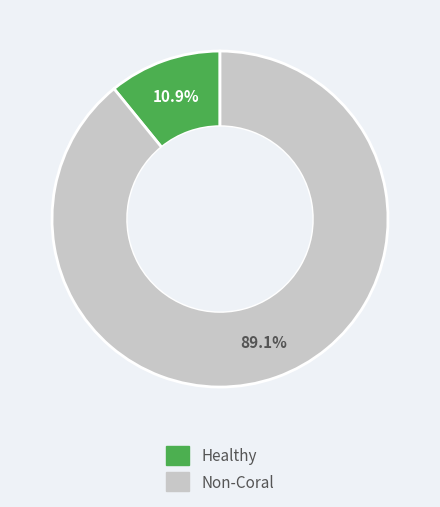

Is there any slice that represents more than half of the pie?

Yes